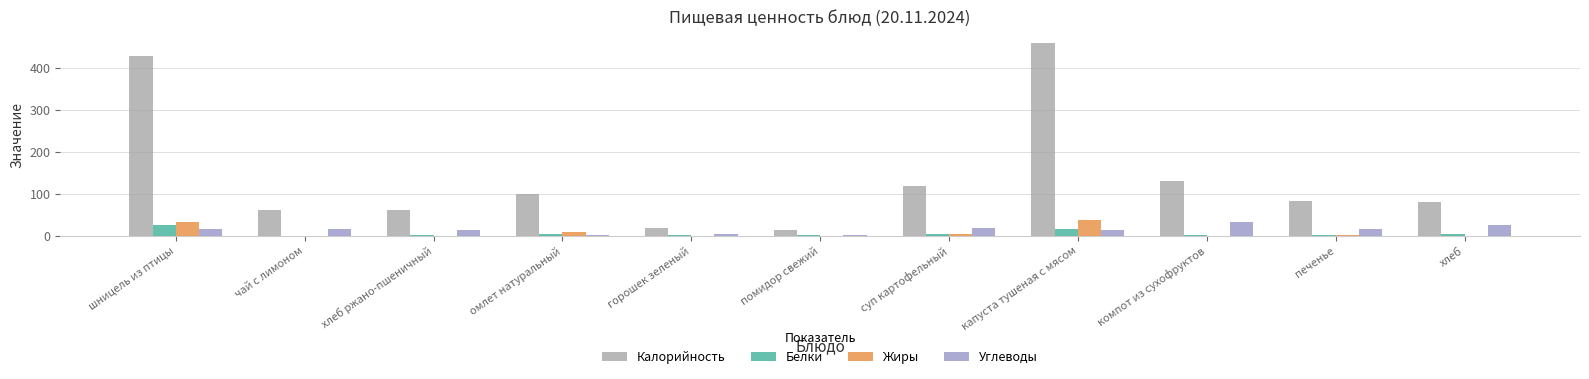

What value does the Калорийность series have at капуста тушеная с мясом?

458.7